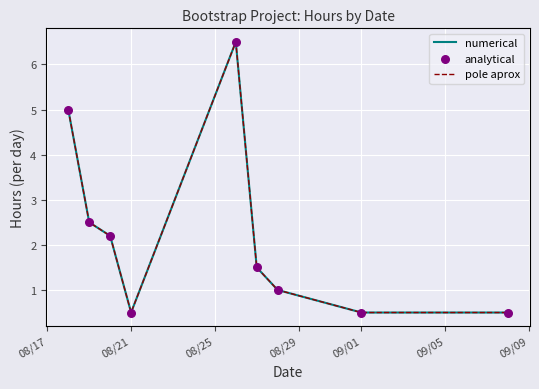

At how many categories does at least one series exceed 1?

5